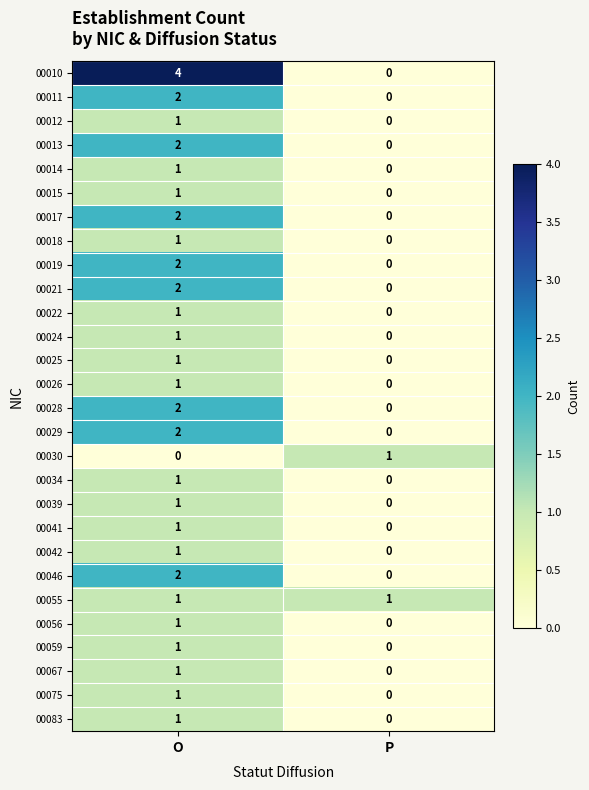

Where is 00018 nearest to the value 0?

P